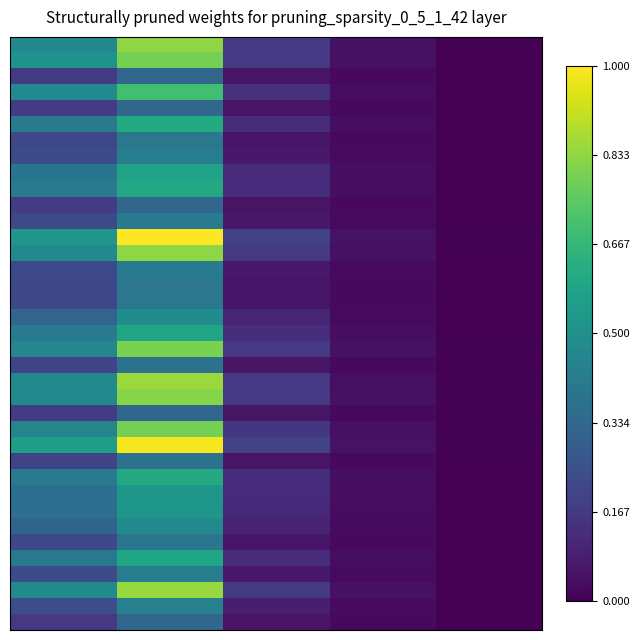

At which category is the sum across all series the highest?

1